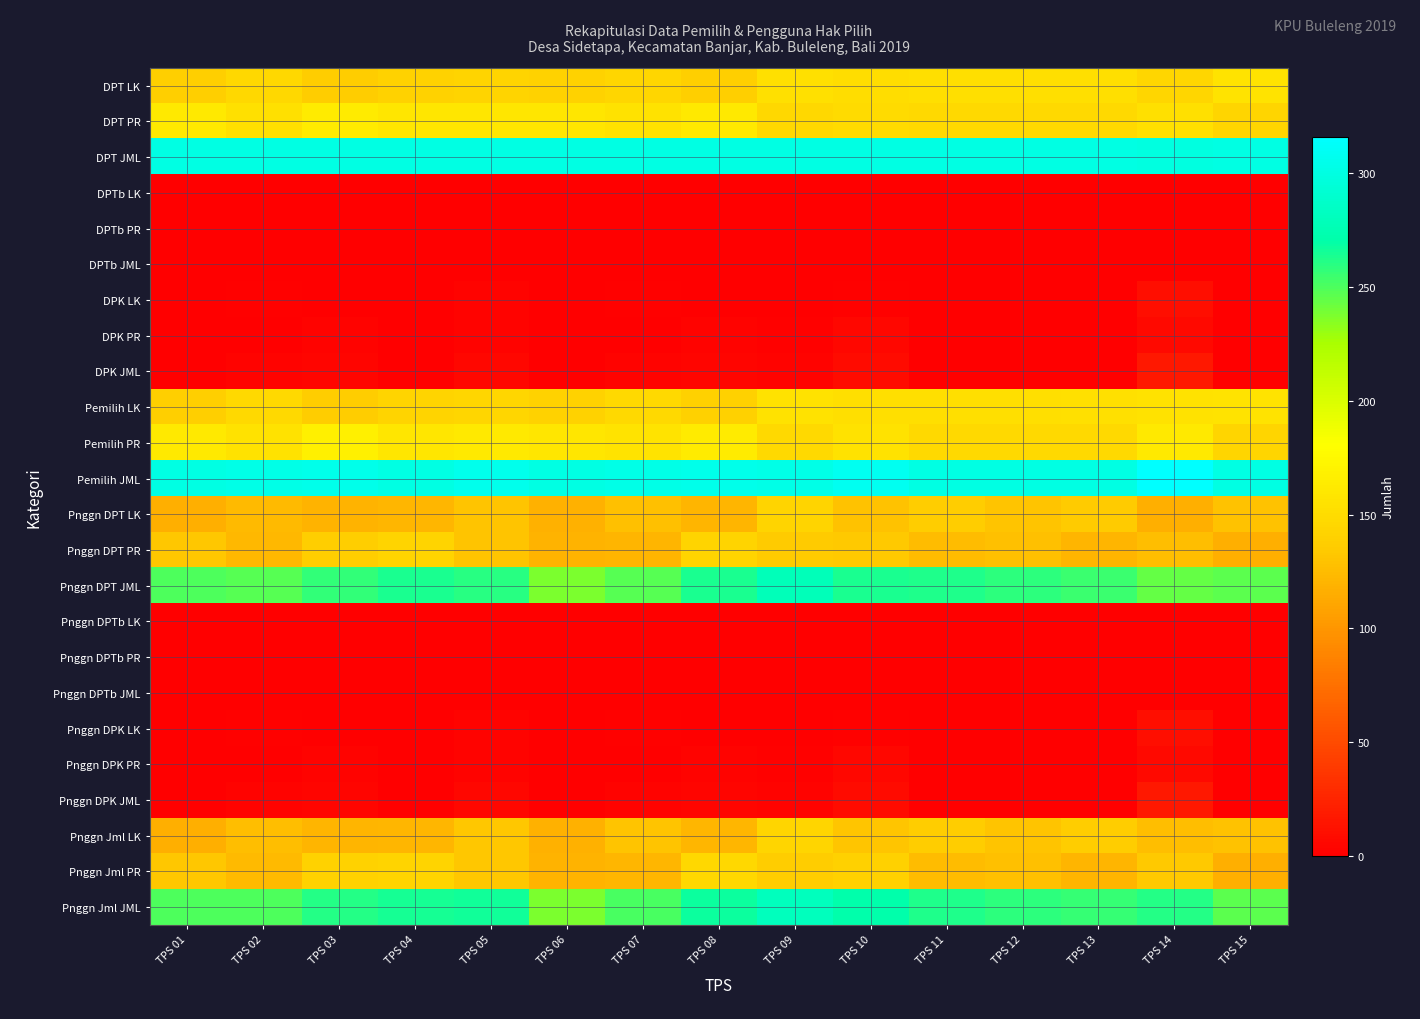

What is the greatest value displayed?

316